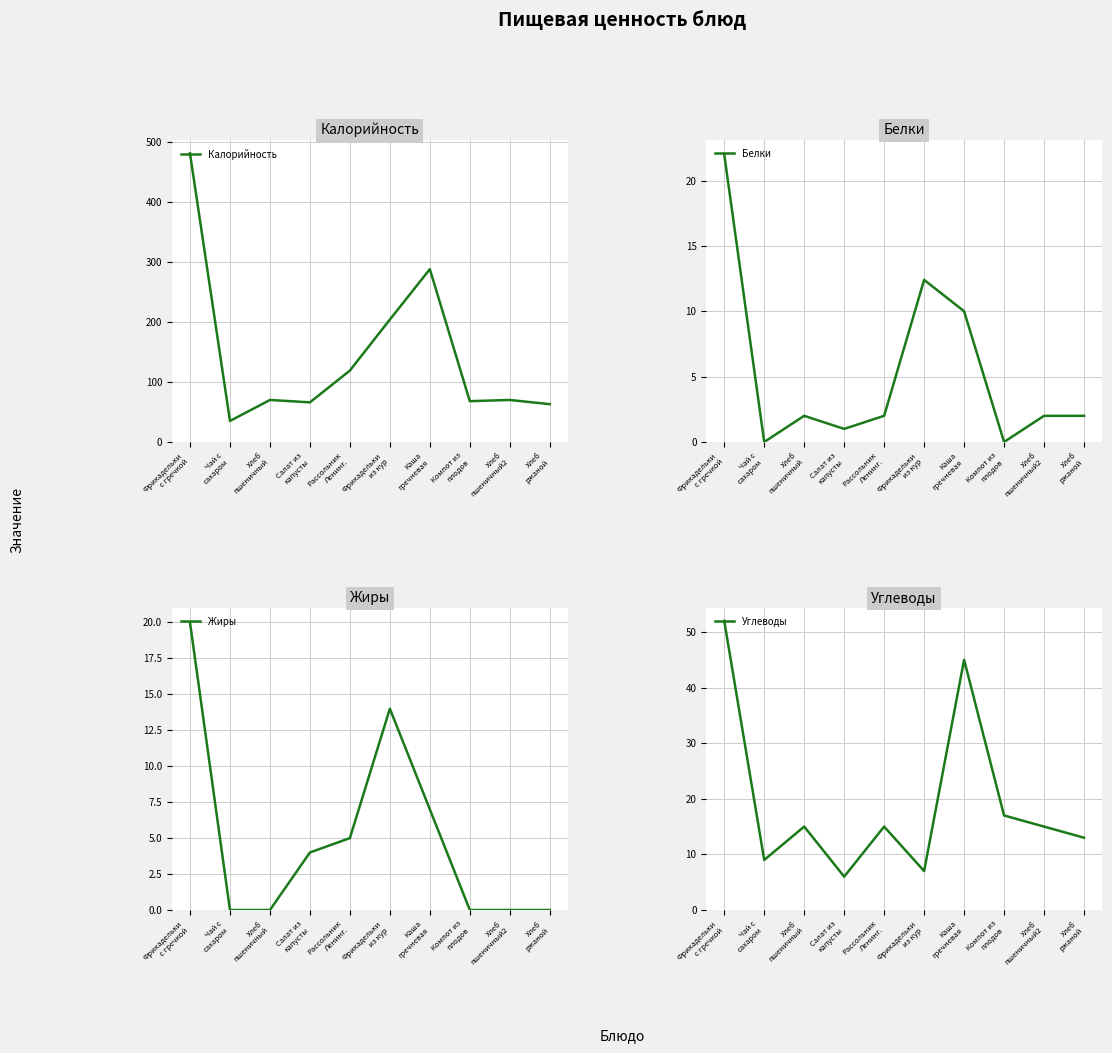

What is the total value across all series at Рассольник
Ленинг.?

141.0